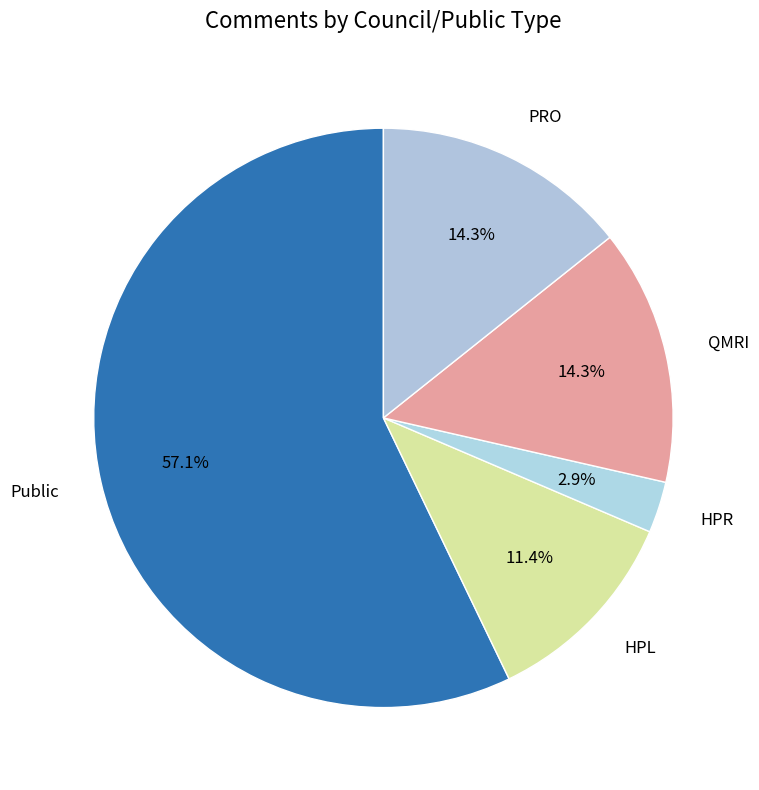

Rank the categories by value from lowest to highest.

HPR, HPL, QMRI, PRO, Public